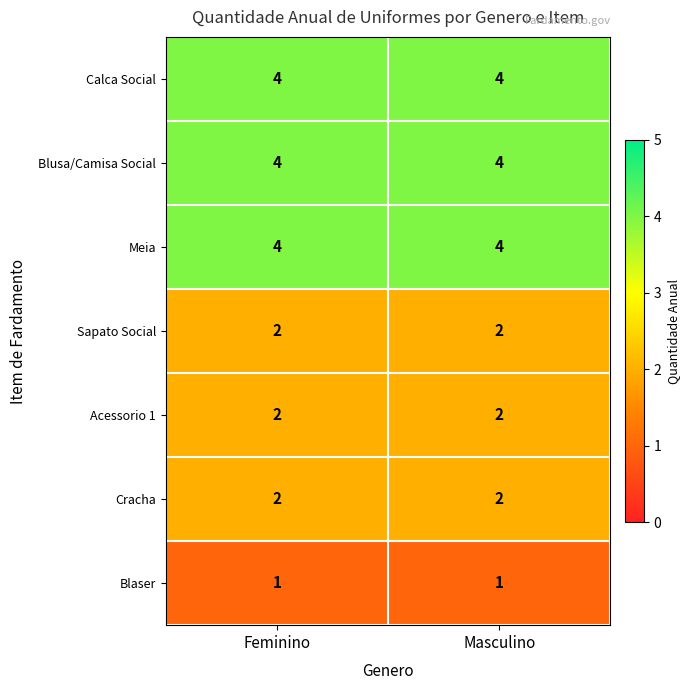

What is the sum of all Acessorio 1 values?

4